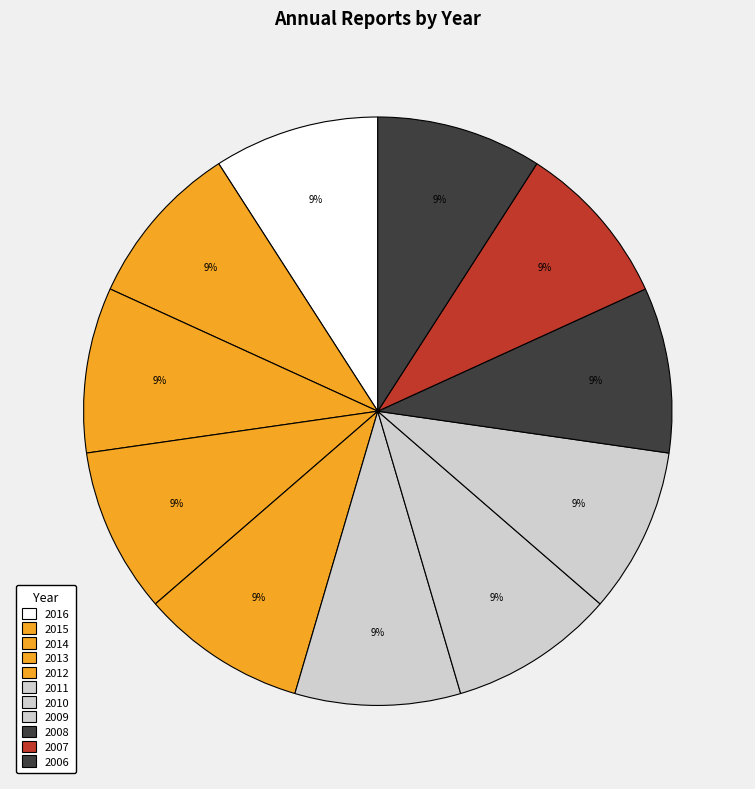

To the nearest percent, what is the average slice percentage?

9%